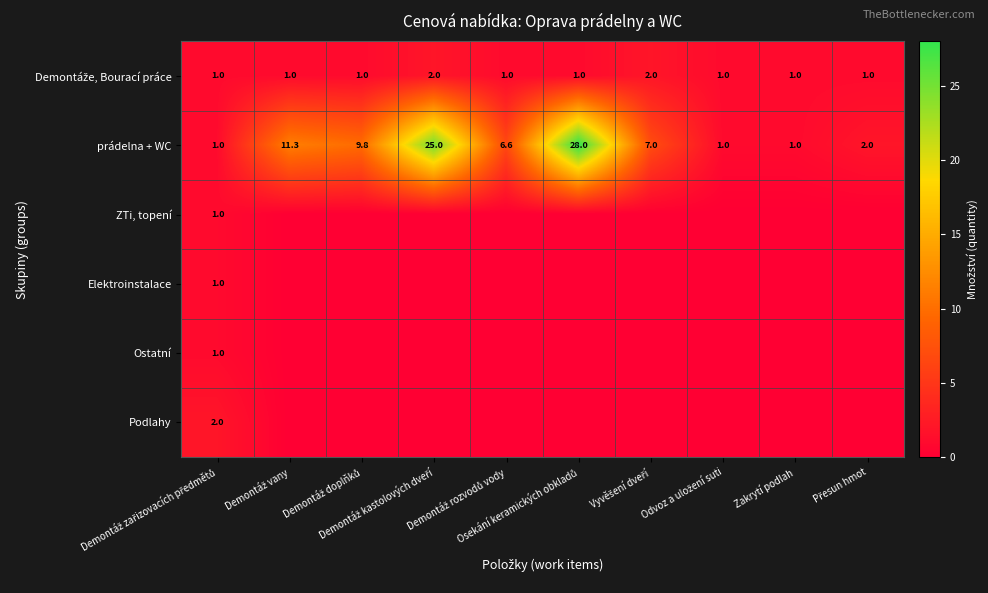

What is the total value across all series at Demontáž kastolových dveří?

27.0